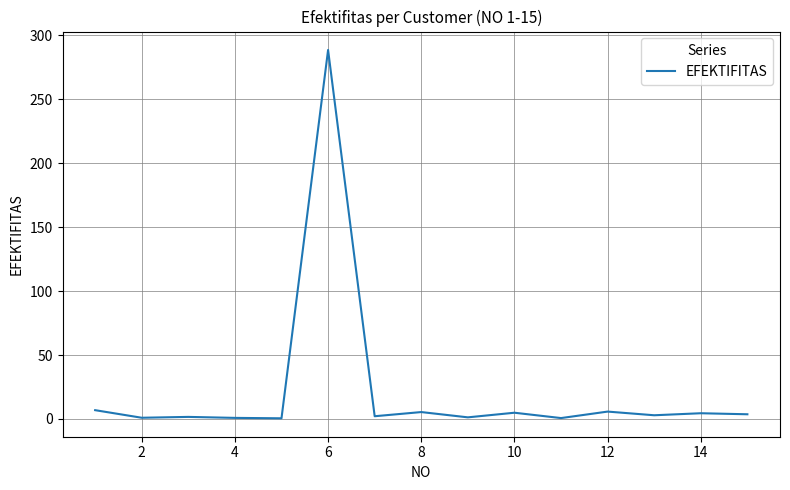

What is the maximum value shown in the chart?

288.5